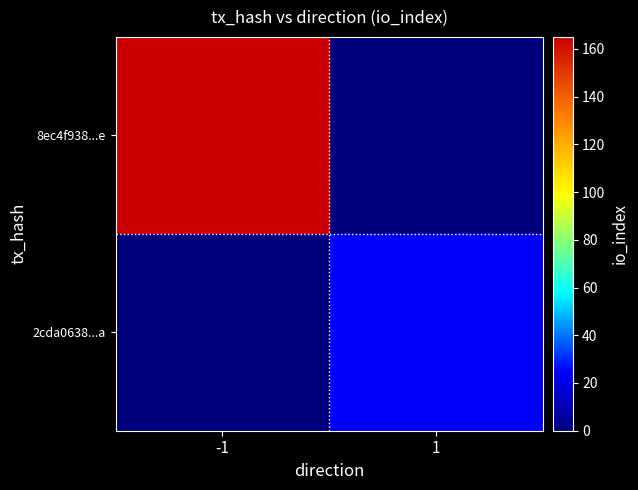

Which has a higher value, 1 or -1?

-1